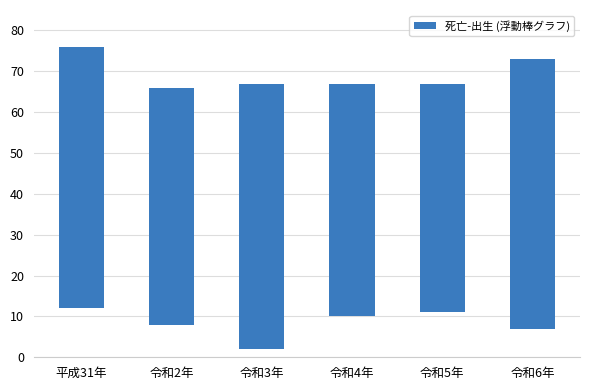

List the labels in order of value, largest first.

令和6年, 令和3年, 平成31年, 令和2年, 令和4年, 令和5年